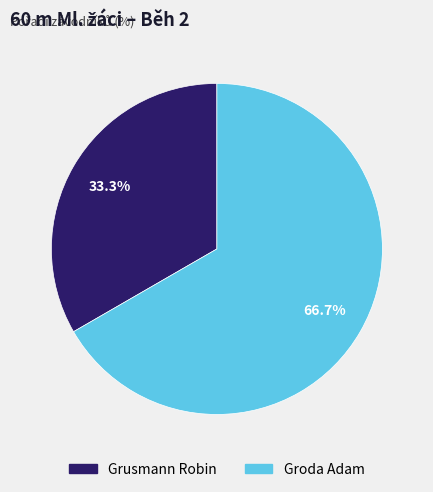

What percentage is the Groda Adam slice, to the nearest percent?

67%